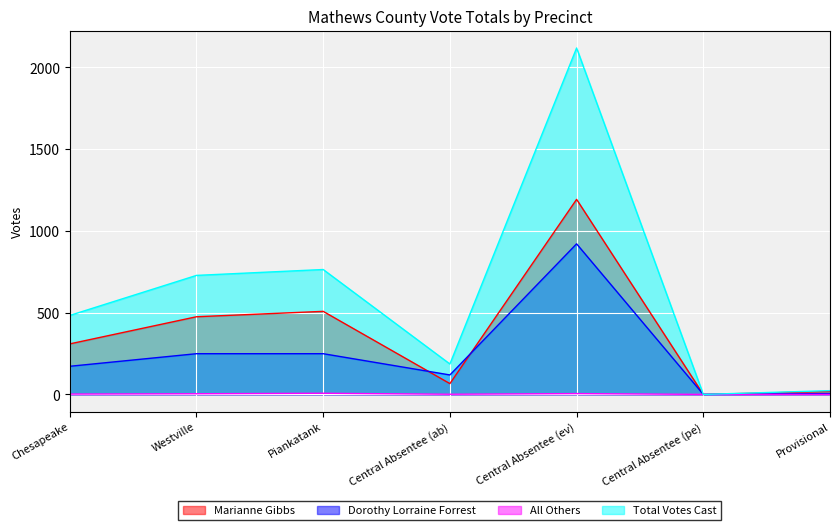

Rank the series by their average value, from lowest to highest.

All Others, Dorothy Lorraine Forrest, Marianne Gibbs, Total Votes Cast